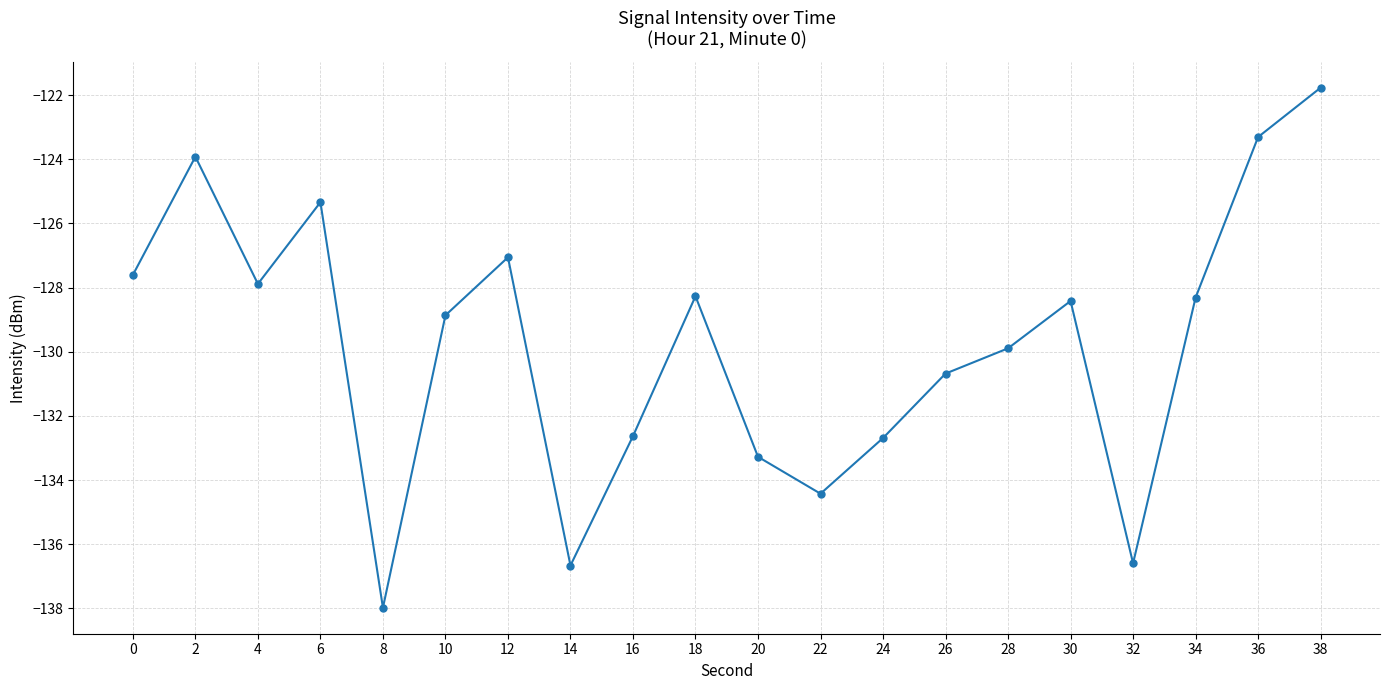

What is the value of the 2nd point from the left?

-123.9